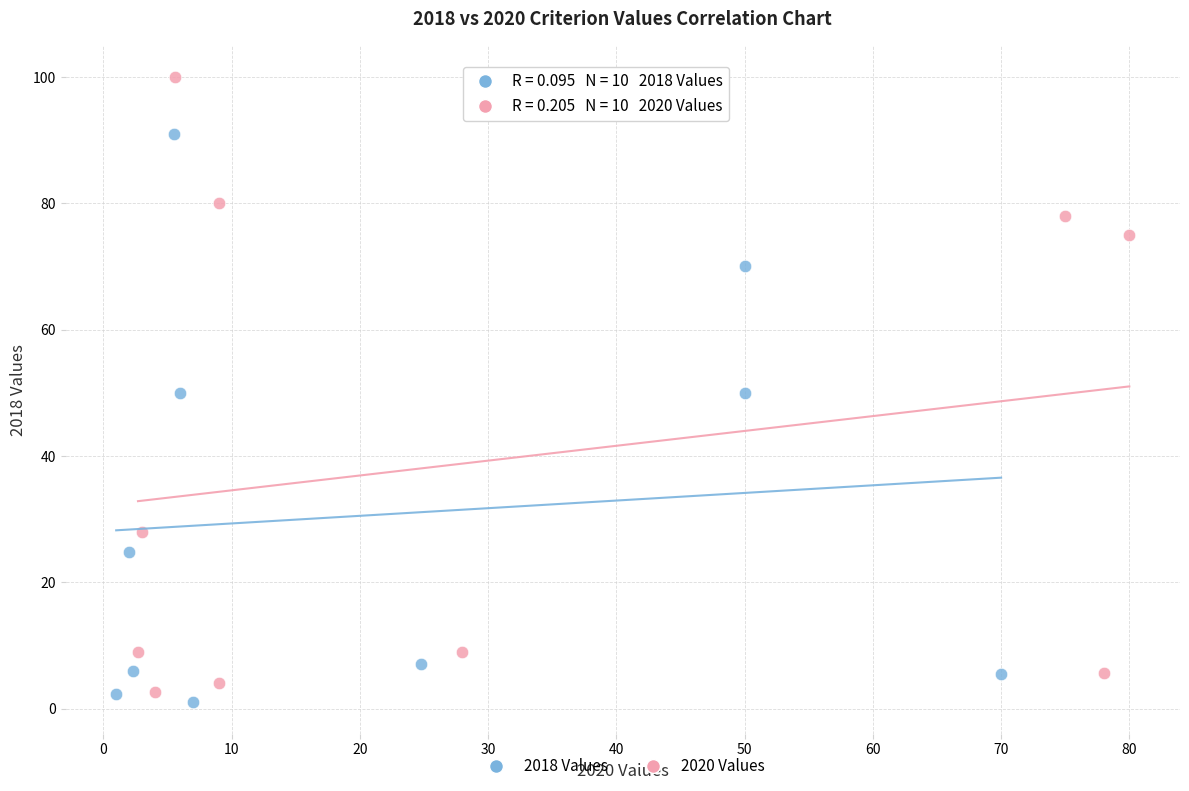

Which series contains the lowest Y value?

2018 Values